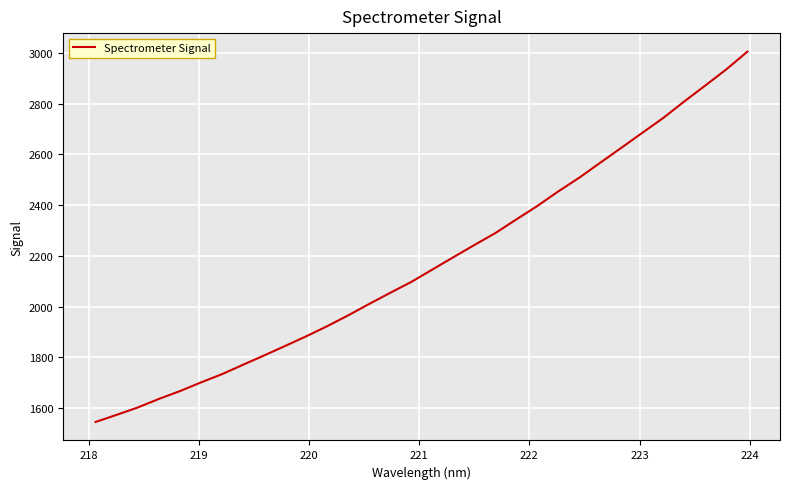

What is the minimum value shown in the chart?

1545.4